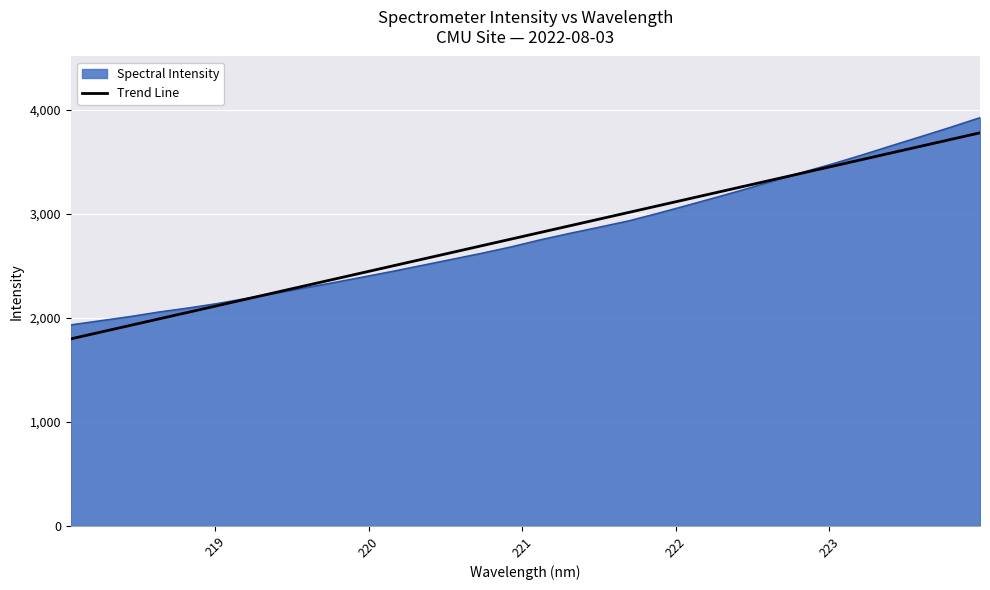

What is the minimum value for Trend Line?

1798.1